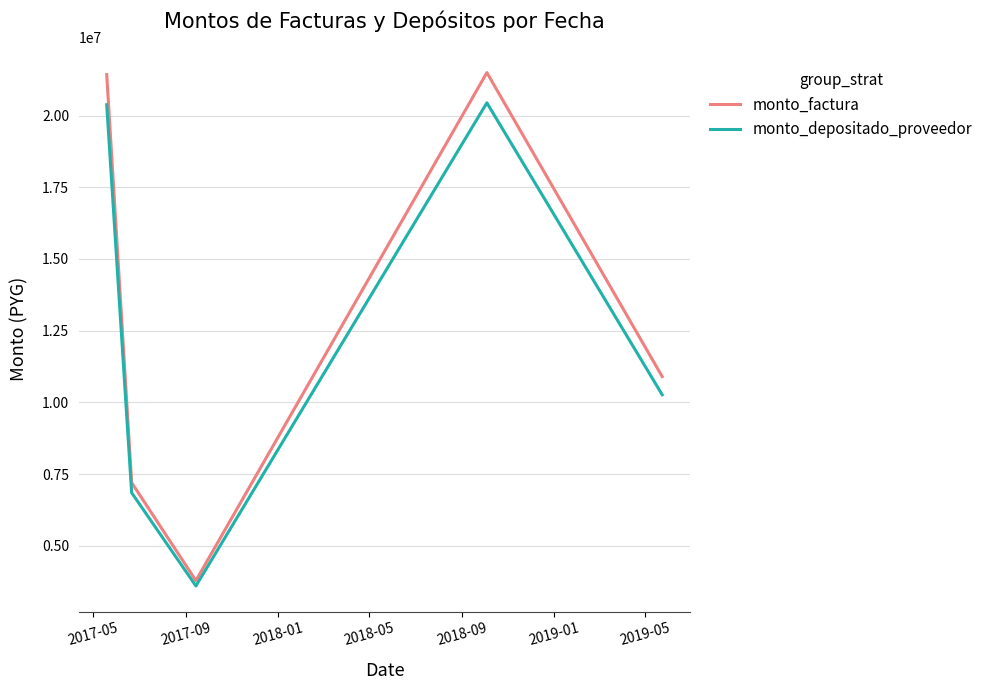

What is the highest value of the monto_factura series?

21499413